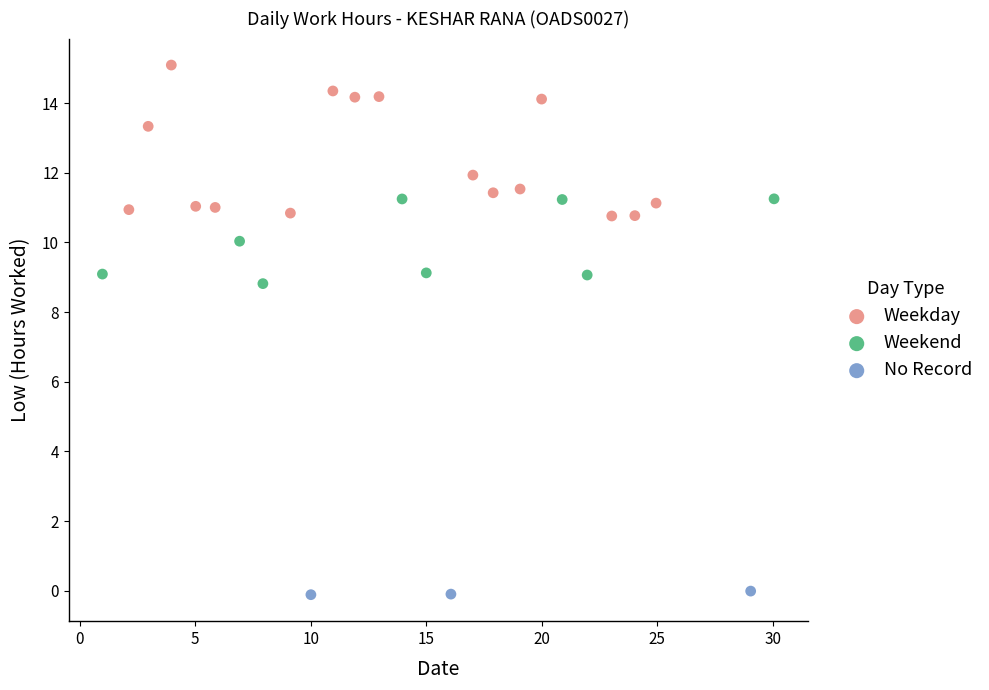

Which series has the widest spread of Y values?

Weekday